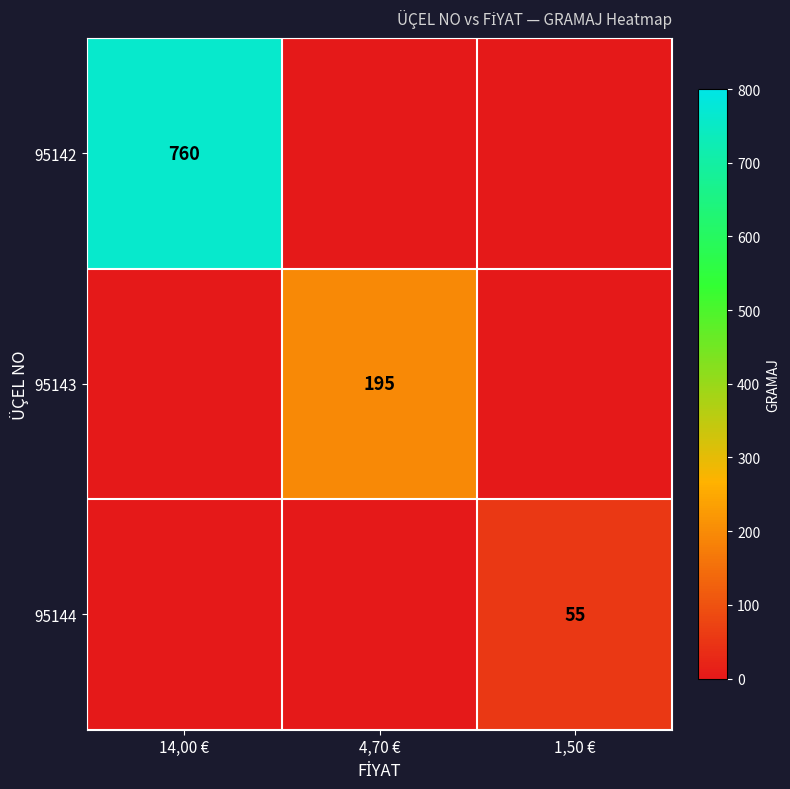

List the series in order of their overall mean, lowest first.

95144, 95143, 95142